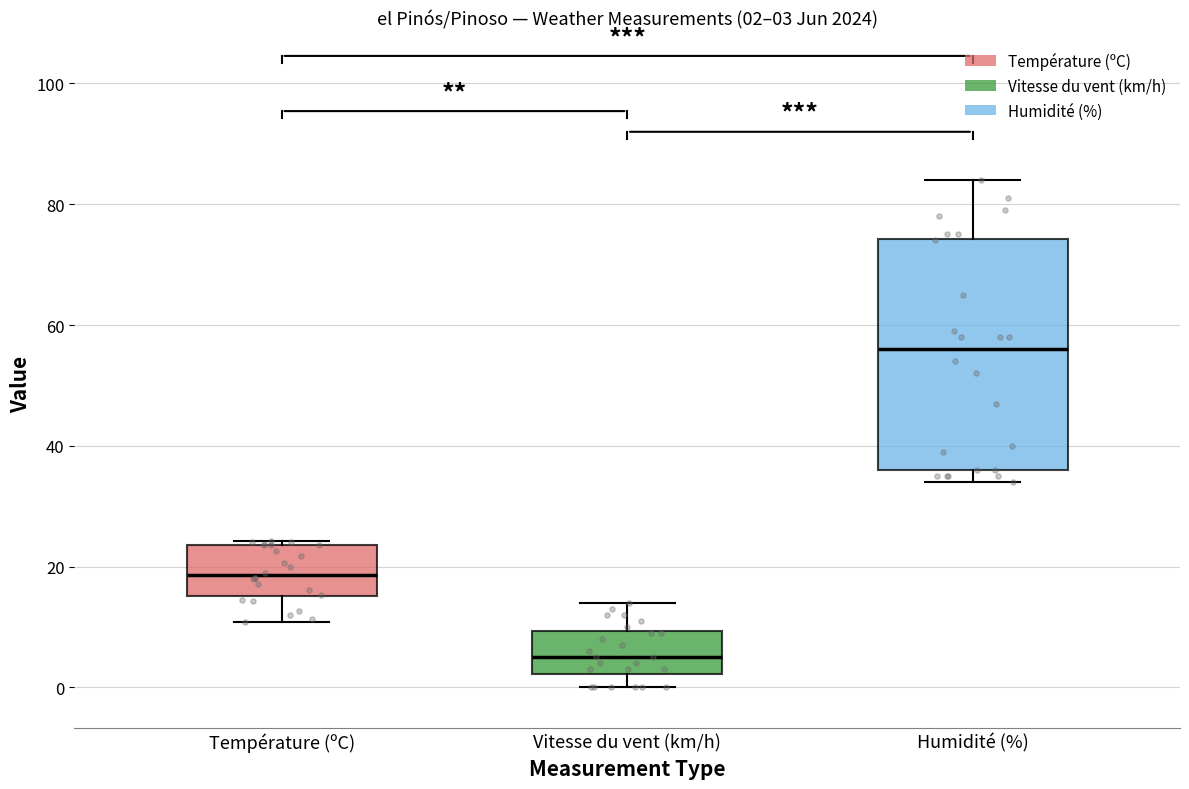

Which box has the highest median line?

Humidité (%)